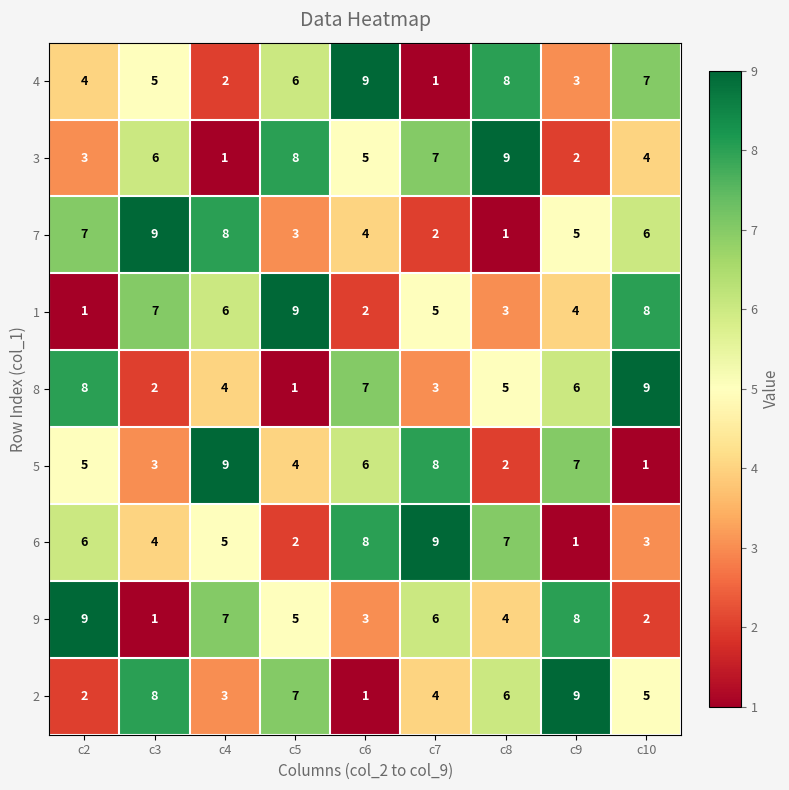

Count the number of data series in this chart.

9